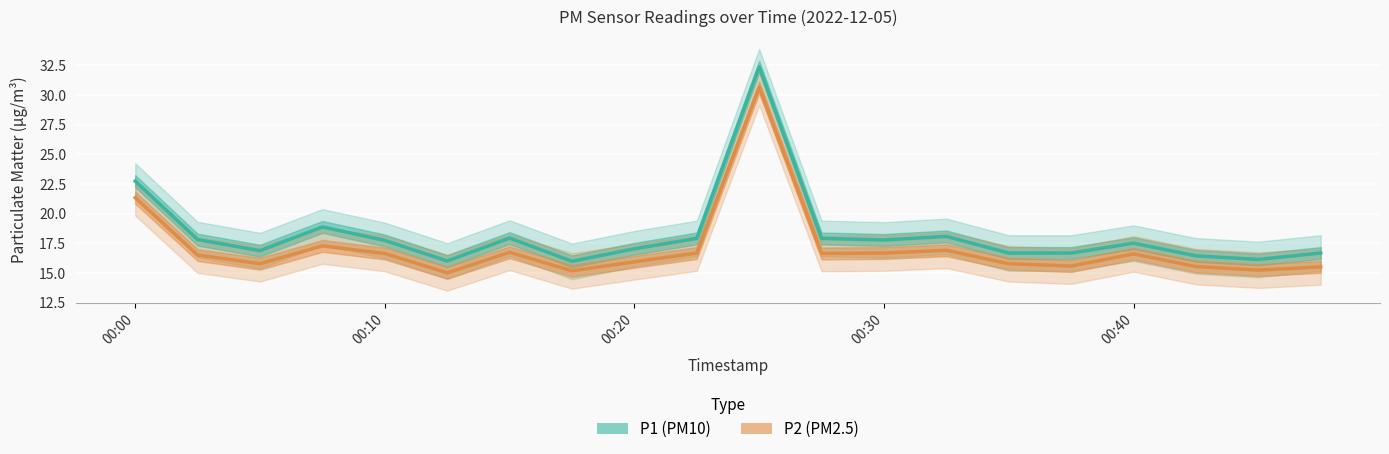

What is the difference between the highest and lowest values at 9?

1.2